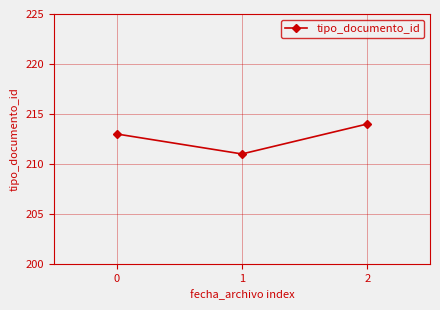

What is the ratio of the value at 2 to the value at 0?

1.0